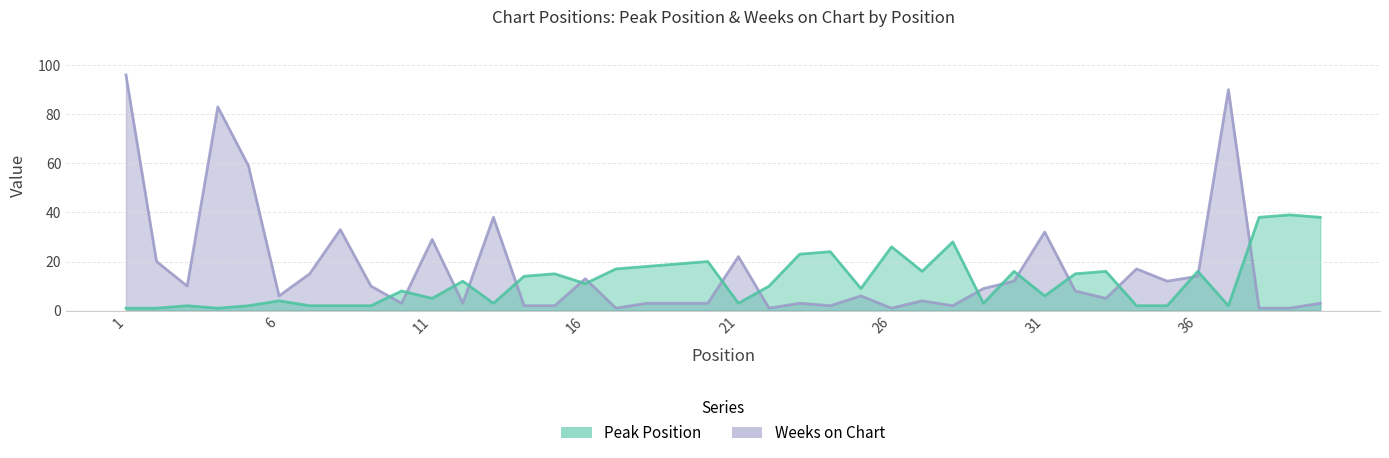

In Peak Position, how many points are higher than both neighbors (excluding endpoints)?

13